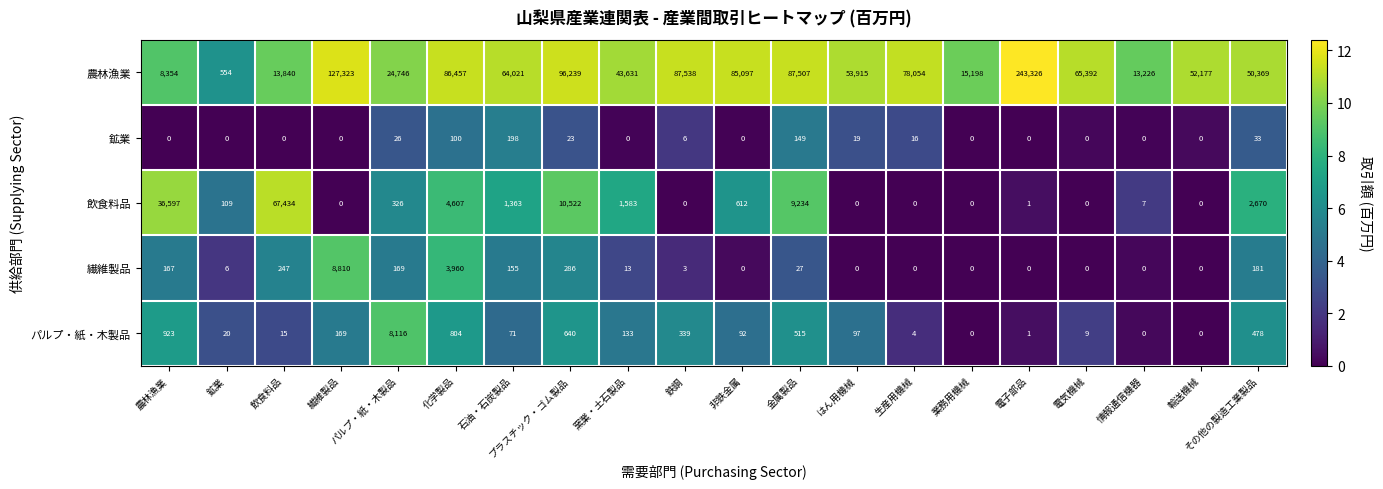

Where does the 飲食料品 series first go above 326?

農林漁業